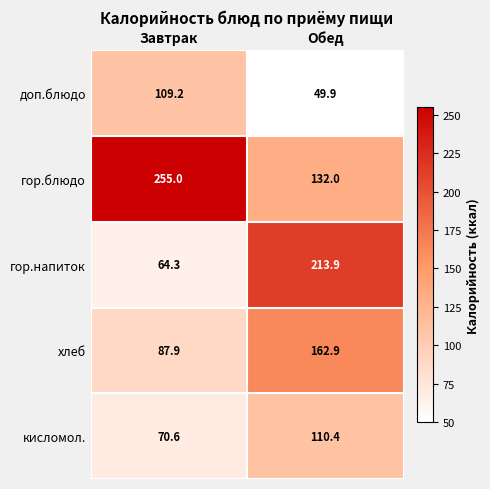

What value does the гор.напиток series have at Завтрак?

64.3